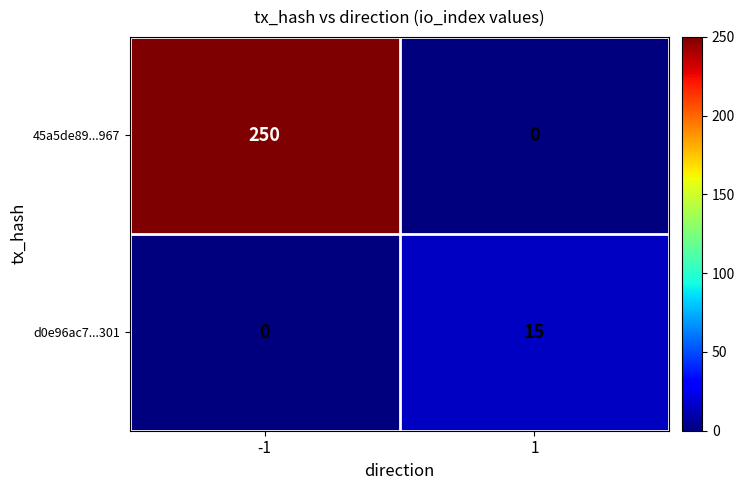

Which series has the largest total across all categories?

45a5de89...967